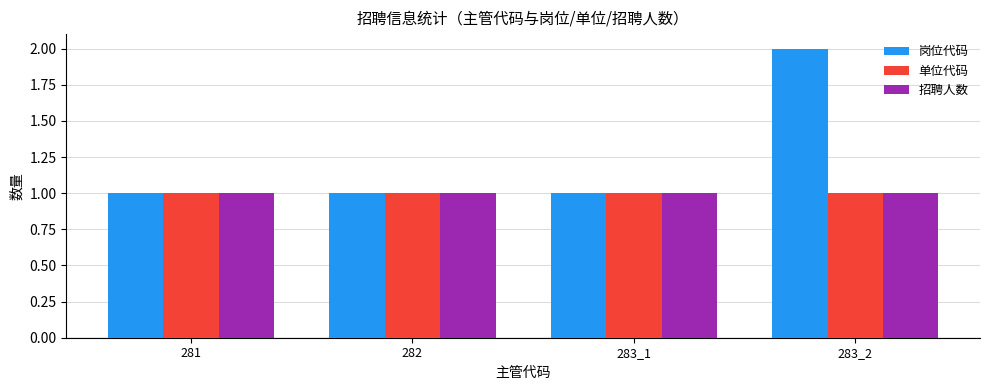

At which label does 岗位代码 reach its peak?

283_2